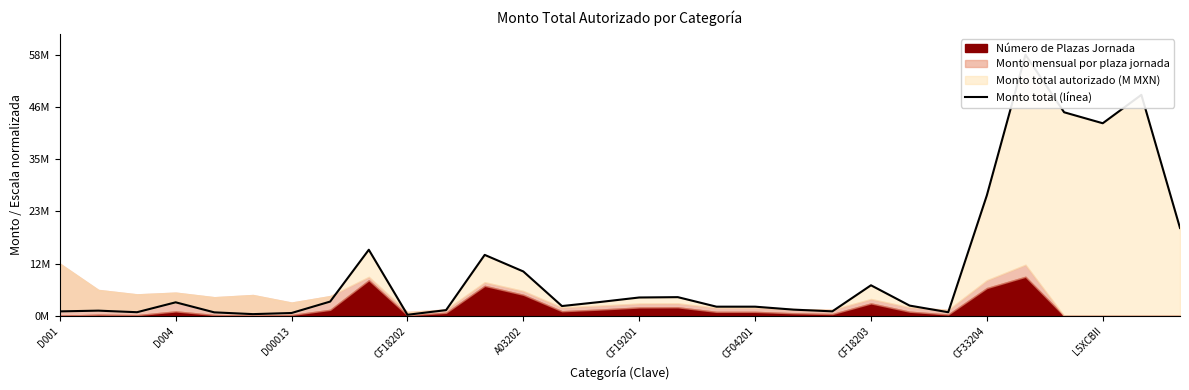

Approximately how many times larger is the value at 14 compared to 22?

1.4